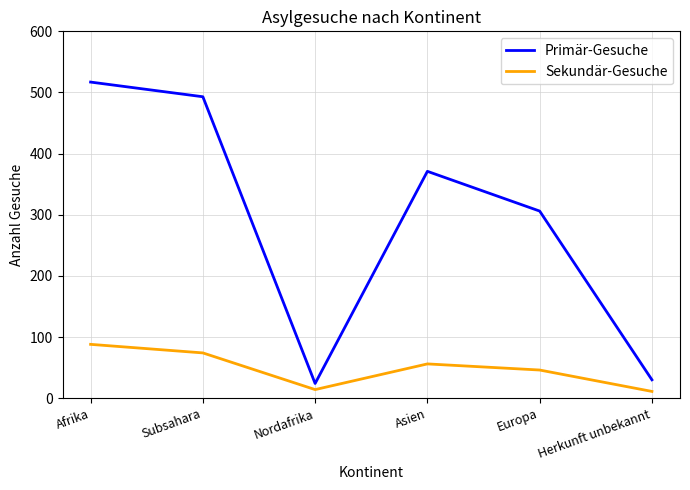

How many lines are shown in the chart?

2